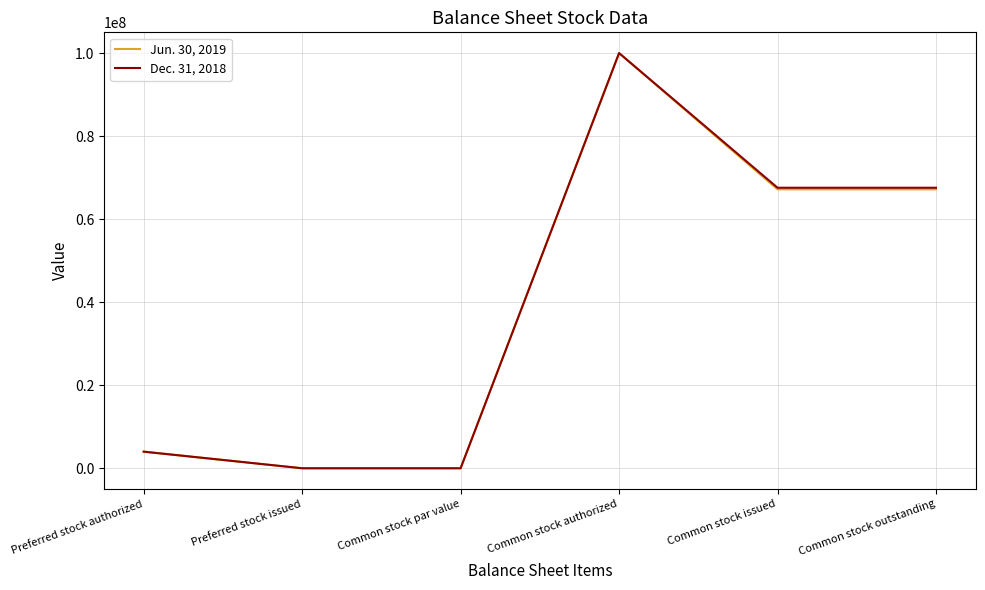

At which category is the sum across all series the highest?

Common stock authorized